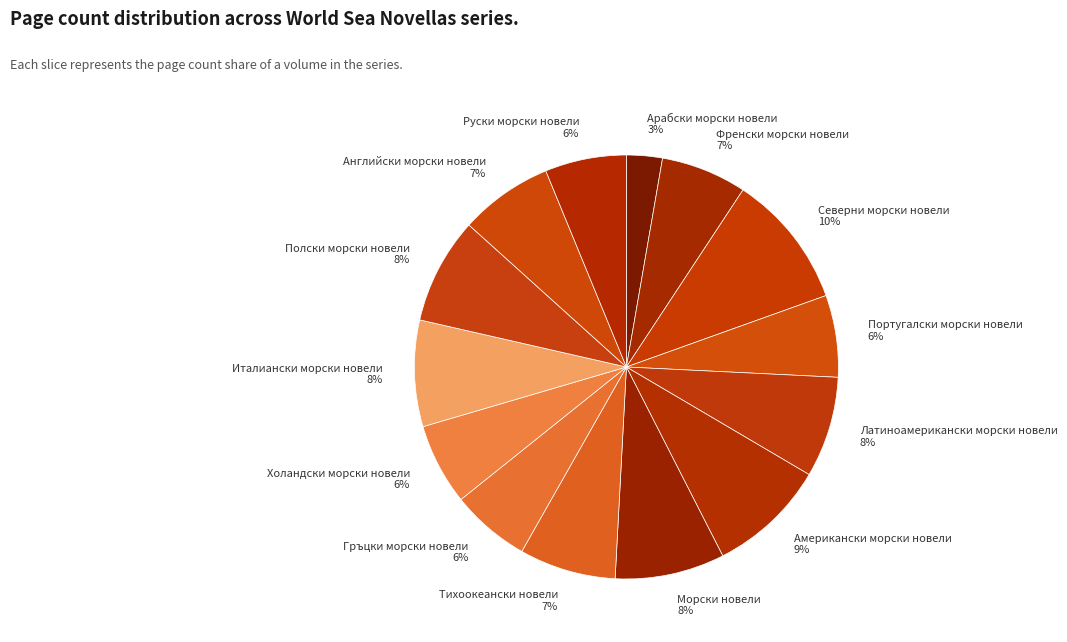

Which has a higher value, Френски морски новели 7% or Италиански морски новели 8%?

Италиански морски новели 8%